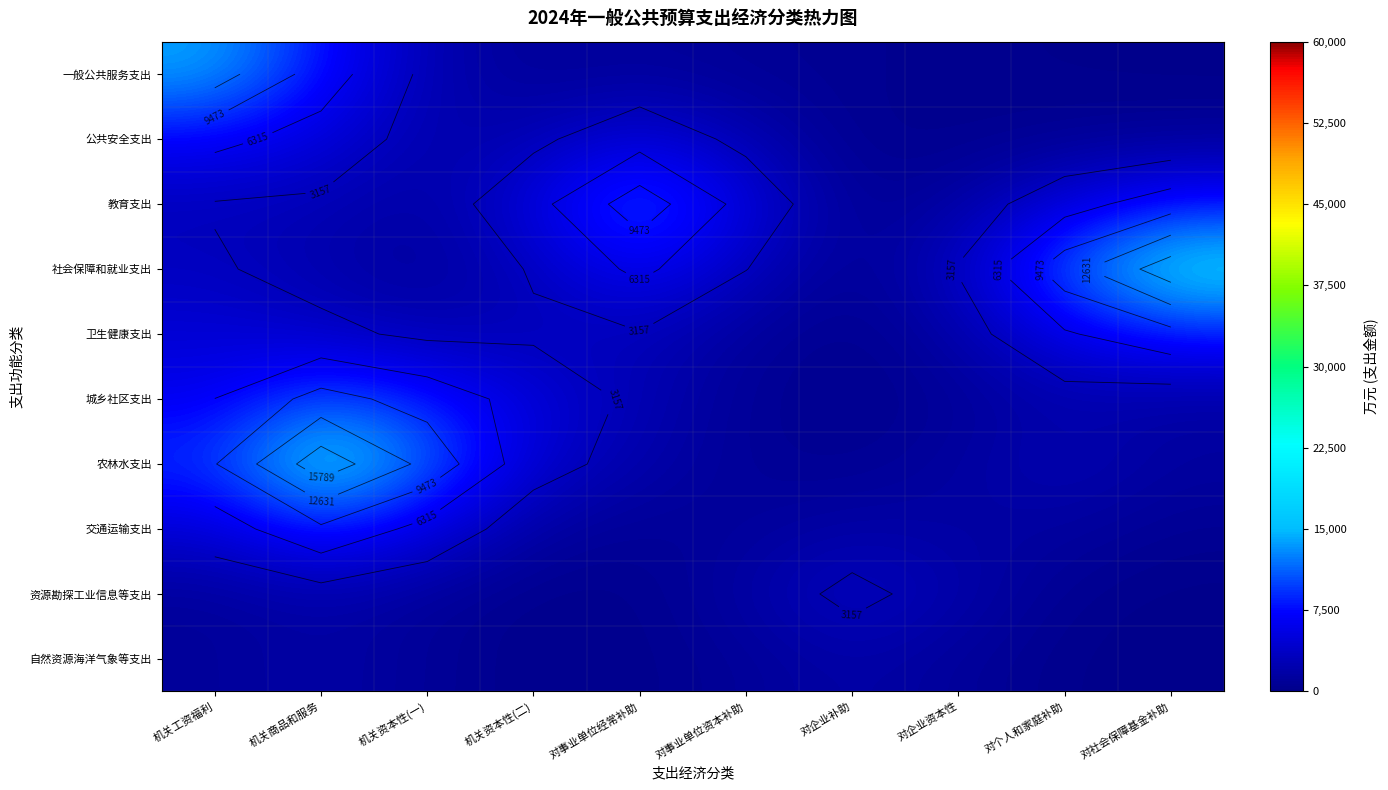

What is the difference between the highest and lowest values at 对事业单位资本补助?

4441.6